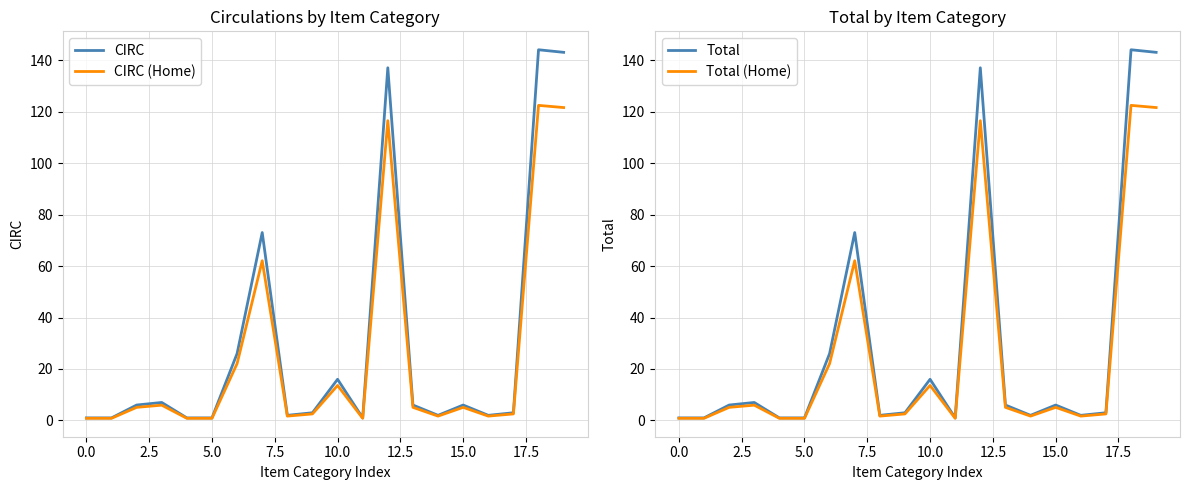

True or false: Total and CIRC intersect in this chart.

False